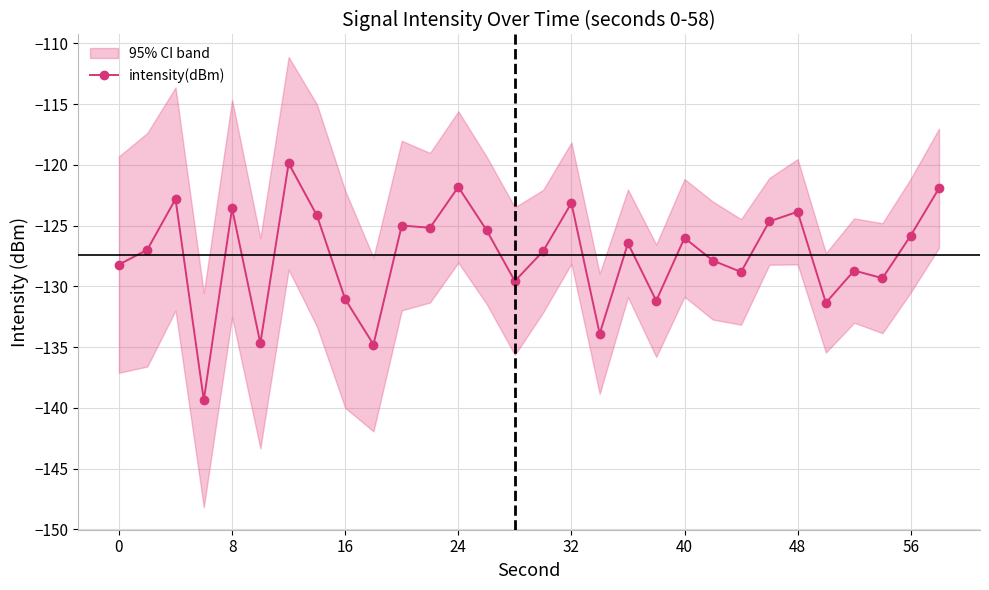

Reading left to right, what are all the values shown in this chart?

-128.2	-127.0	-122.8	-139.3	-123.6	-134.7	-119.9	-124.2	-131.0	-134.8	-125.0	-125.2	-121.8	-125.4	-129.6	-127.1	-123.1	-133.9	-126.4	-131.2	-126.0	-127.9	-128.8	-124.6	-123.9	-131.3	-128.7	-129.3	-125.8	-121.9